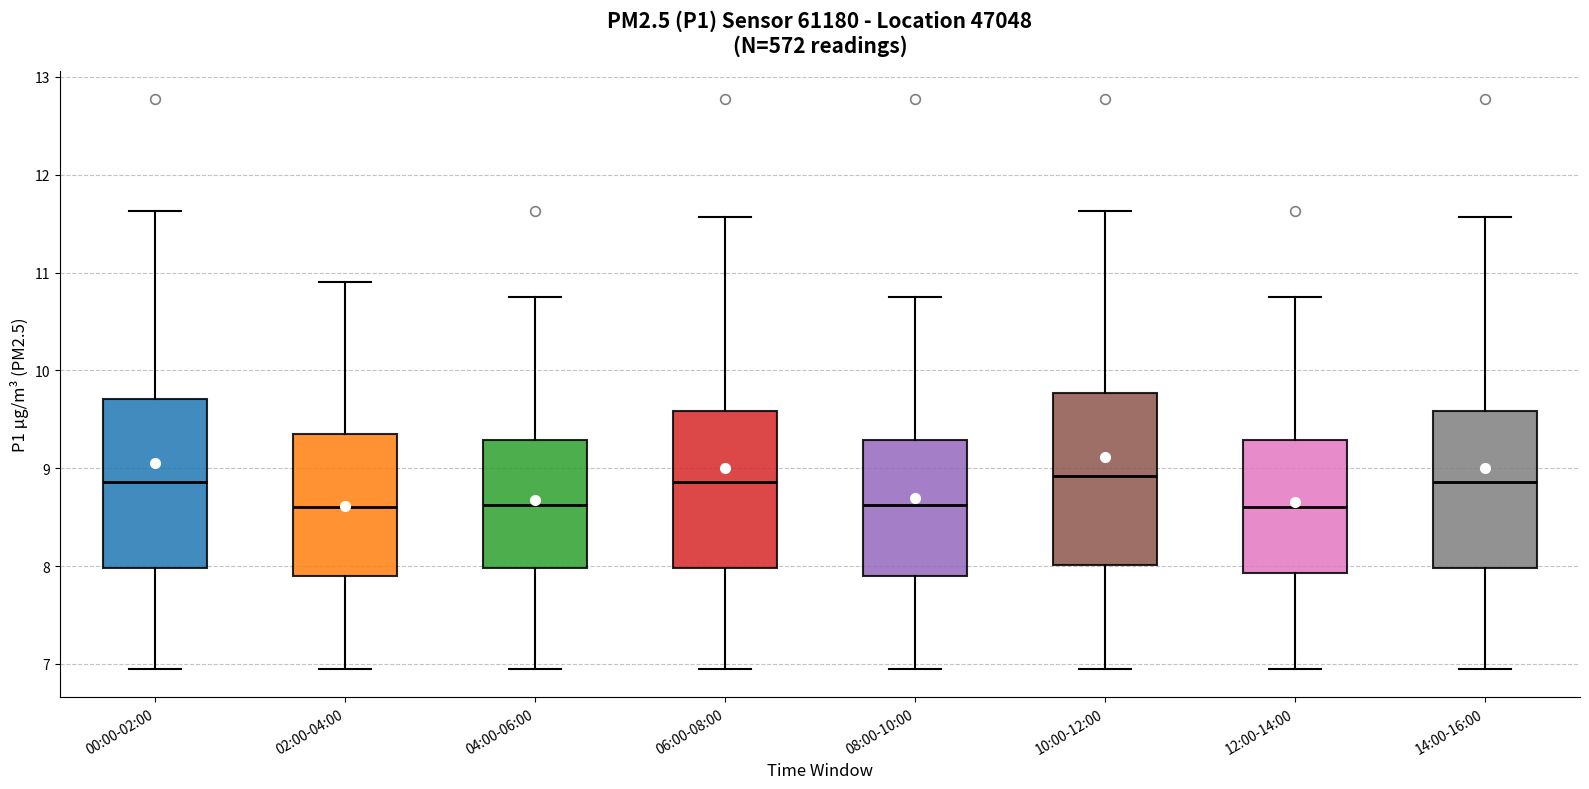

Reading left to right, read every box against the y-axis: the position of its median line, the range the box covers, and the ends of its whiskers. The values are not printed on the chart, so give them approximately, as read against the axis.

00:00-02:00: median 8.9, box 8.0 to 9.7, whiskers 7.0 to 11.6
02:00-04:00: median 8.6, box 7.9 to 9.4, whiskers 7.0 to 10.9
04:00-06:00: median 8.6, box 8.0 to 9.3, whiskers 7.0 to 10.8
06:00-08:00: median 8.9, box 8.0 to 9.6, whiskers 7.0 to 11.6
08:00-10:00: median 8.6, box 7.9 to 9.3, whiskers 7.0 to 10.8
10:00-12:00: median 8.9, box 8.0 to 9.8, whiskers 7.0 to 11.6
12:00-14:00: median 8.6, box 7.9 to 9.3, whiskers 7.0 to 10.8
14:00-16:00: median 8.9, box 8.0 to 9.6, whiskers 7.0 to 11.6